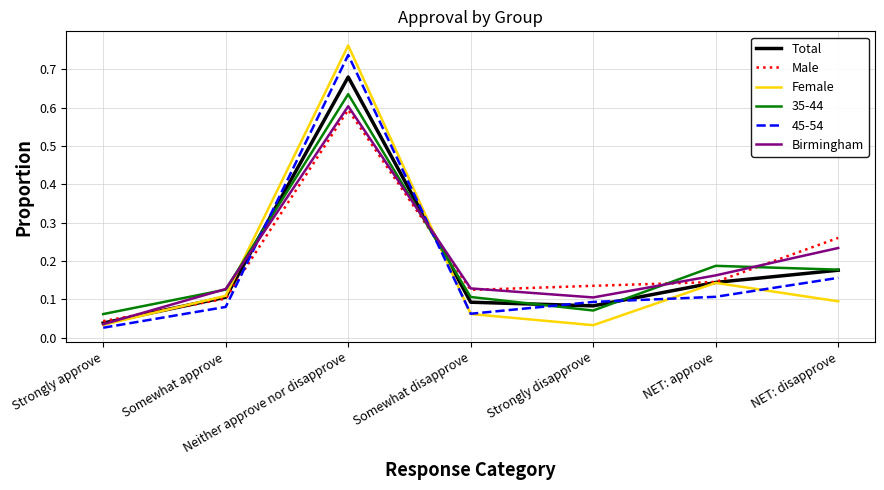

After their last crossing, which series has the higher values: 35-44 or Male?

Male